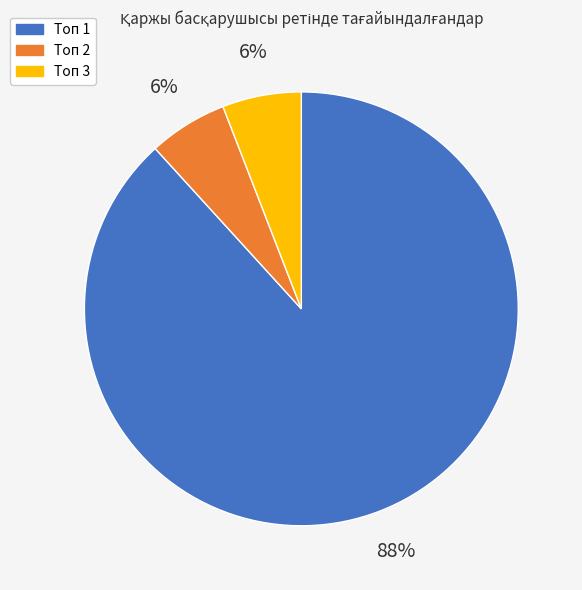

The Топ 3 slice represents 16% of the pie. True or false?

False